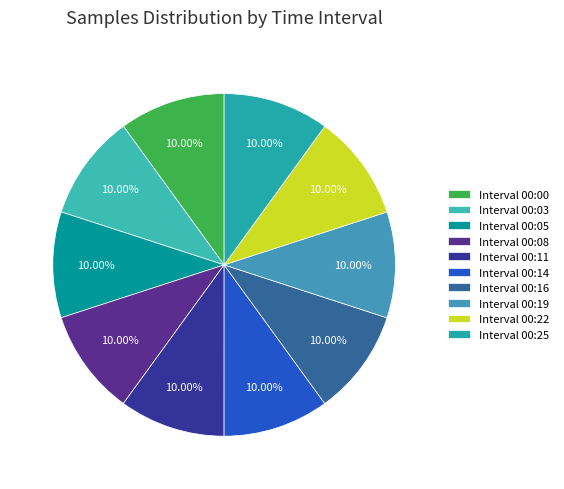

What is the smallest slice in the pie chart?

00:05